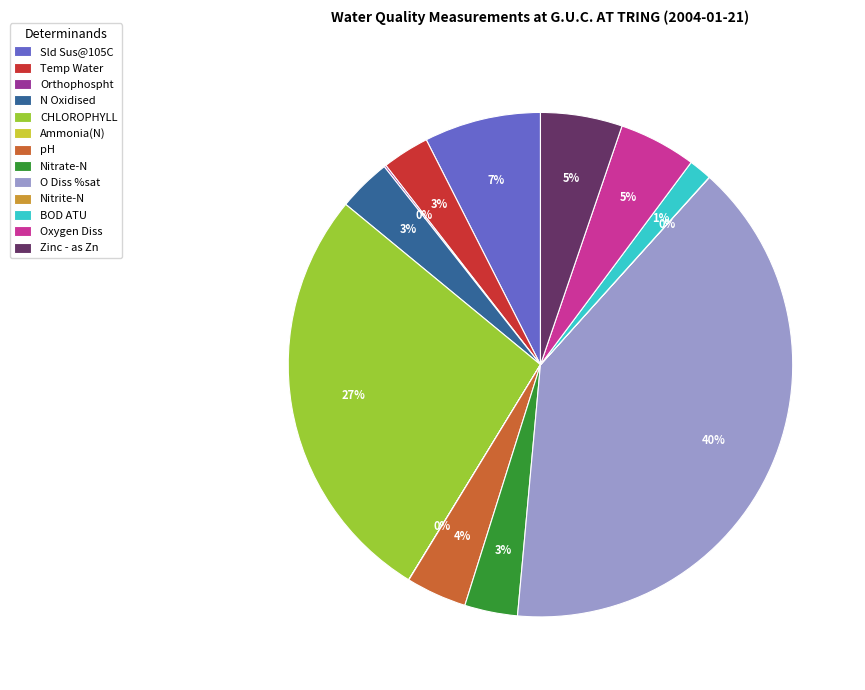

What is the largest slice in the pie chart?

O Diss %sat